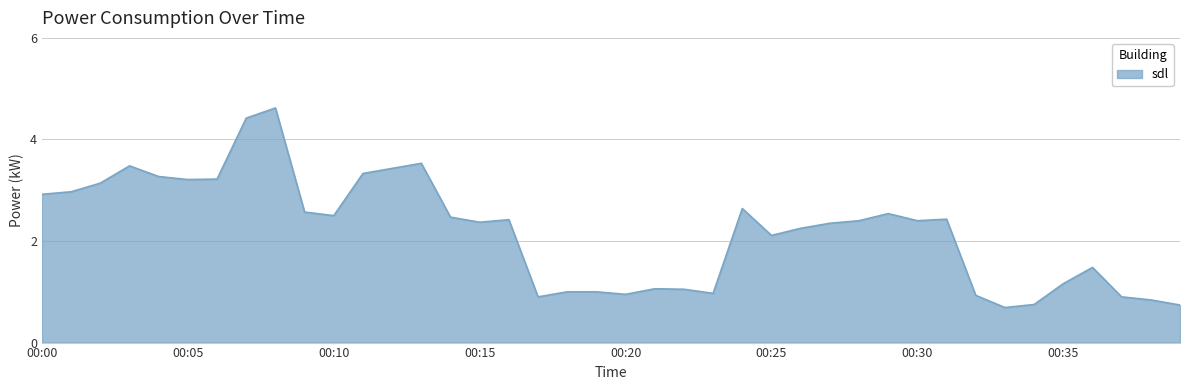

What is the minimum value shown in the chart?

0.7